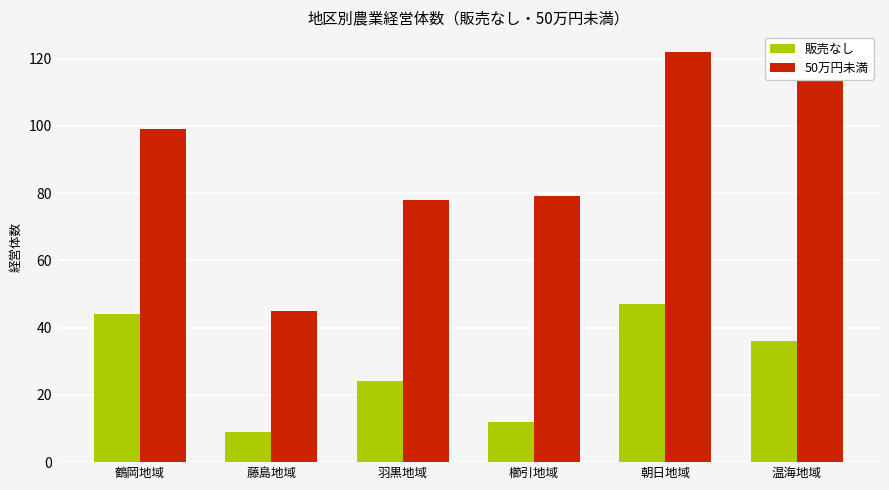

What is the maximum value shown in the chart?

122